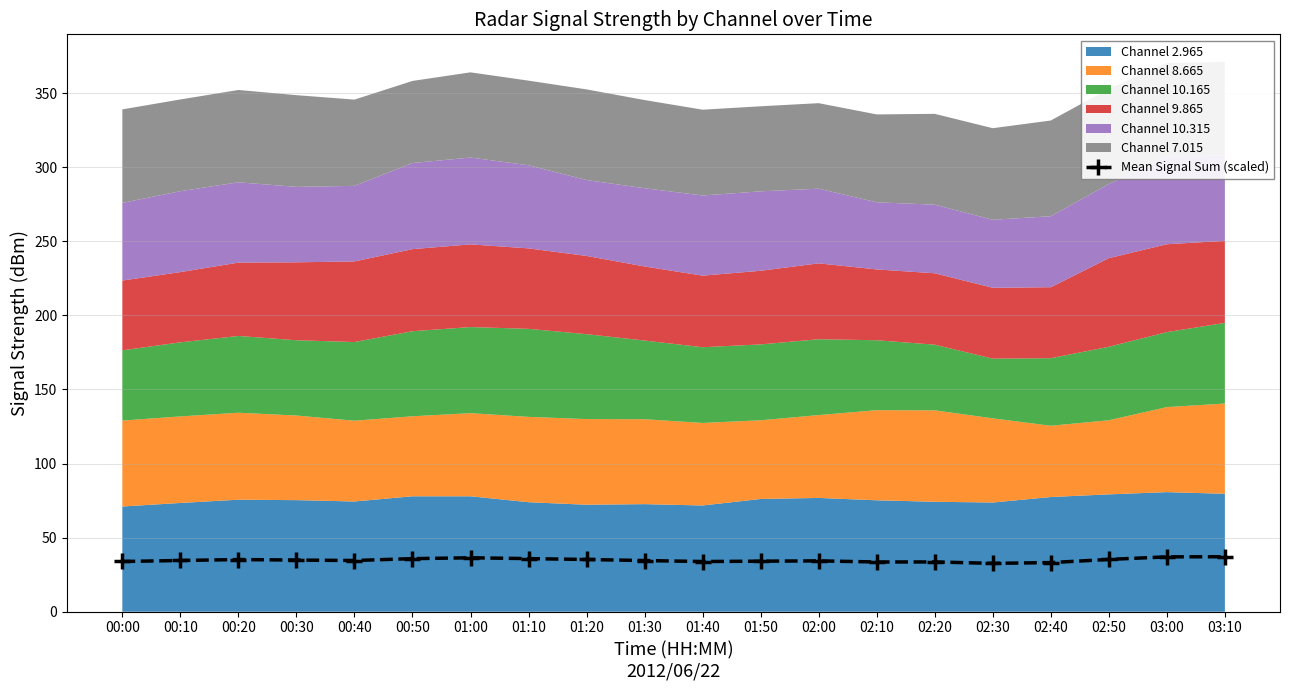

What is the maximum value shown in the chart?

37.1